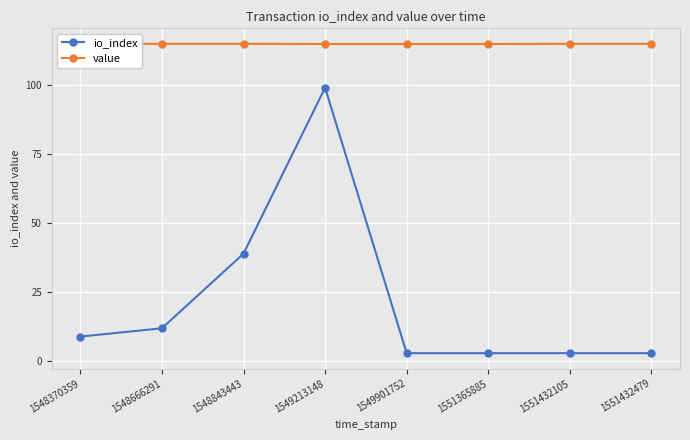

How many values in the io_index series are below 9?

4